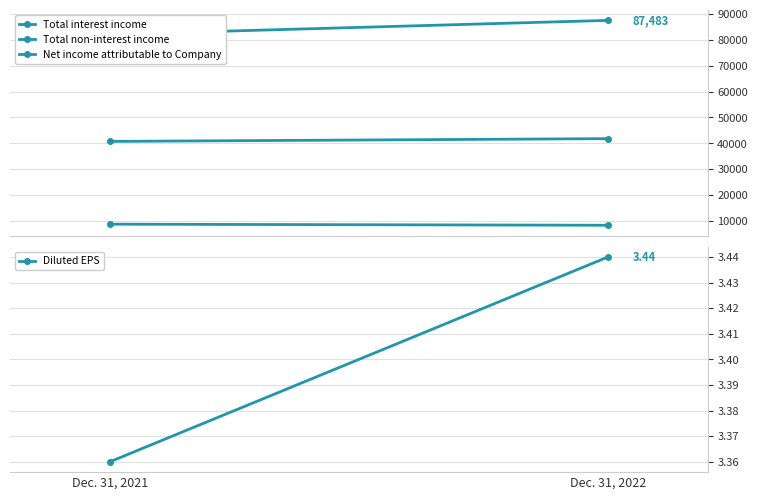

Count the number of categories in the chart.

2